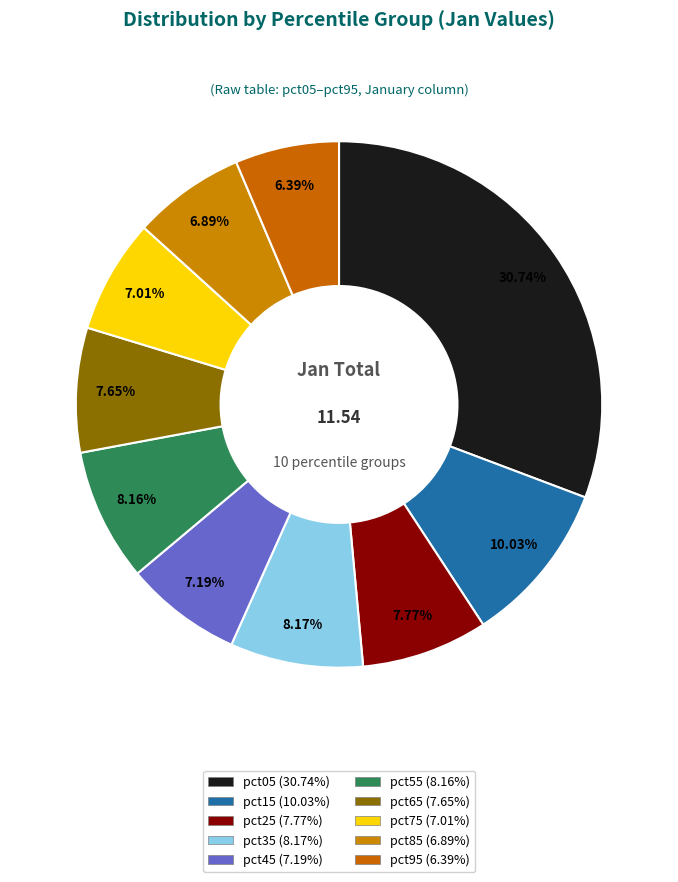

How many segments does this pie chart have?

10